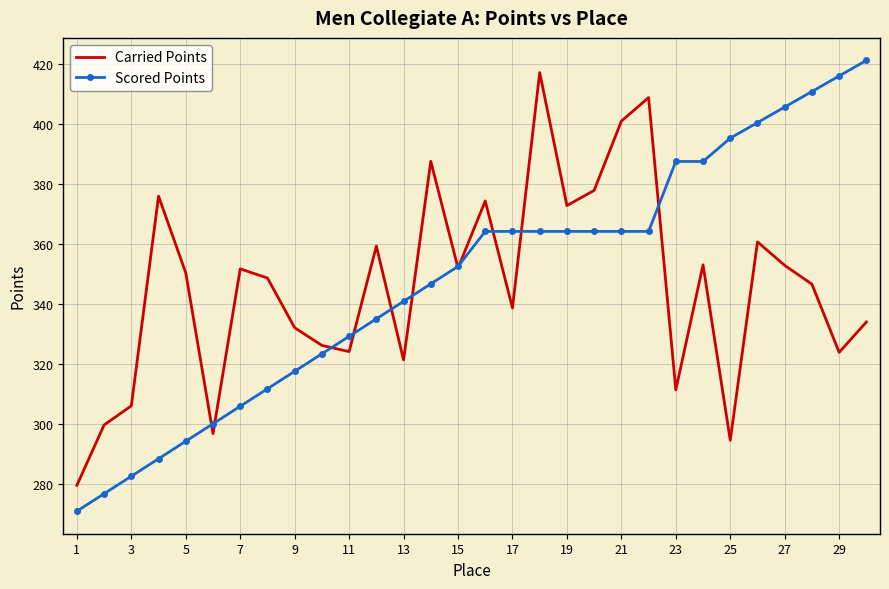

Which series has the largest range (max minus min)?

Scored Points